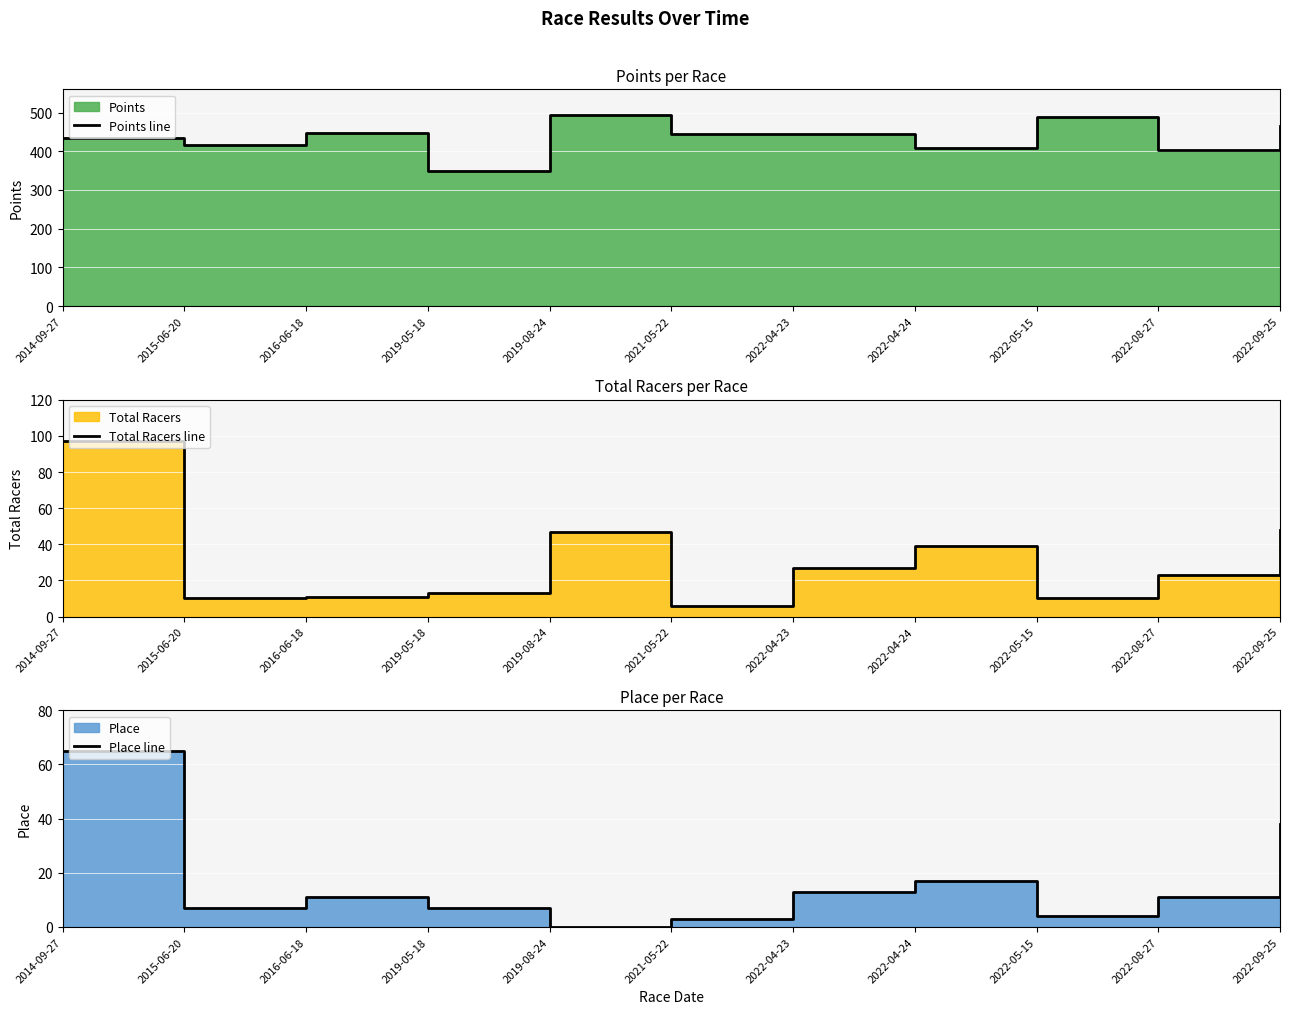

Between 2015-06-20 and 2022-08-27, which series saw the biggest shift?

Points line